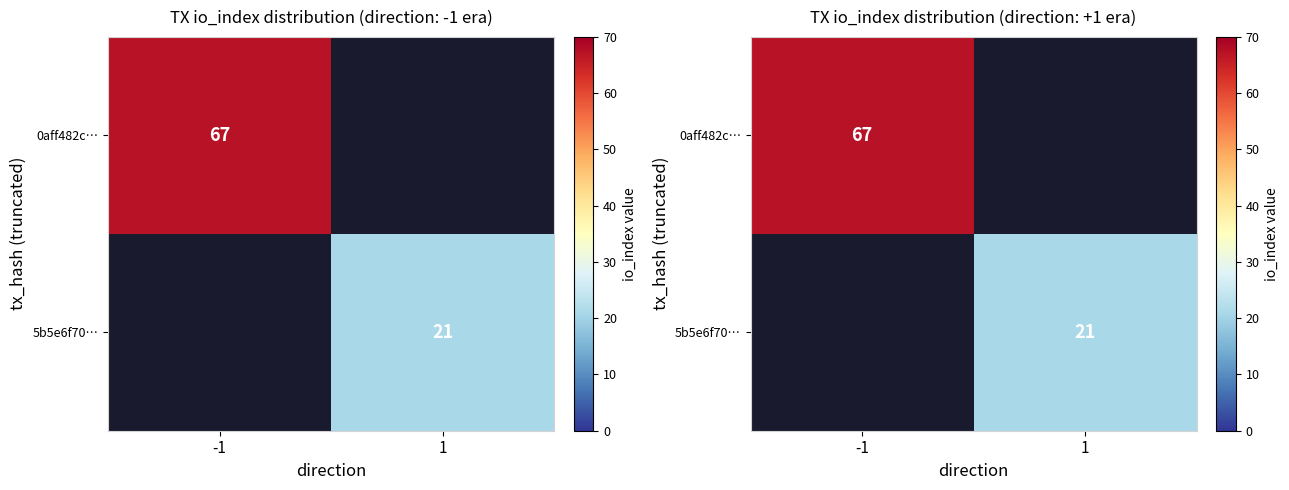

Between 1 and -1, which is larger?

-1